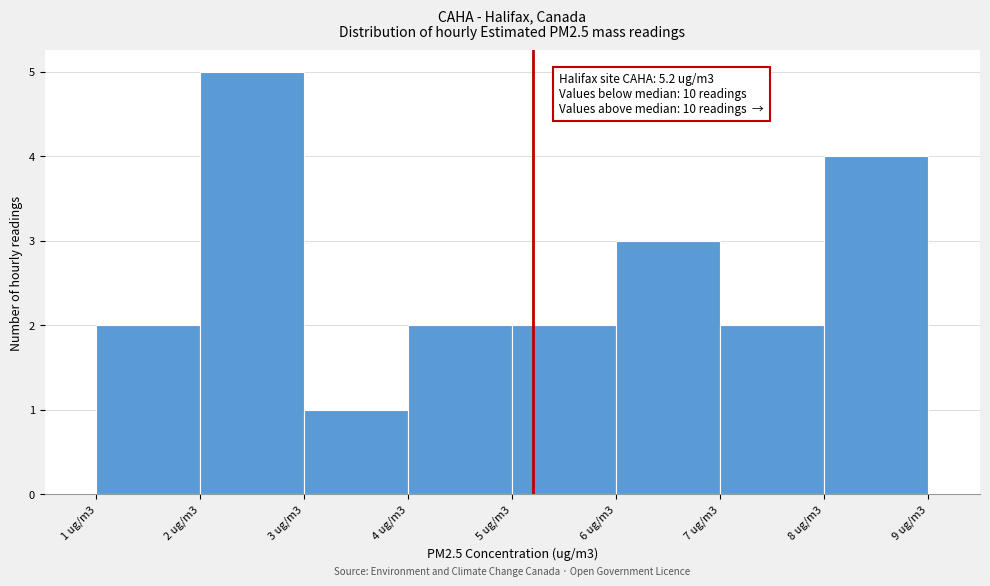

Reading left to right, what are all the values shown in this chart?

2	5	1	2	2	3	2	4